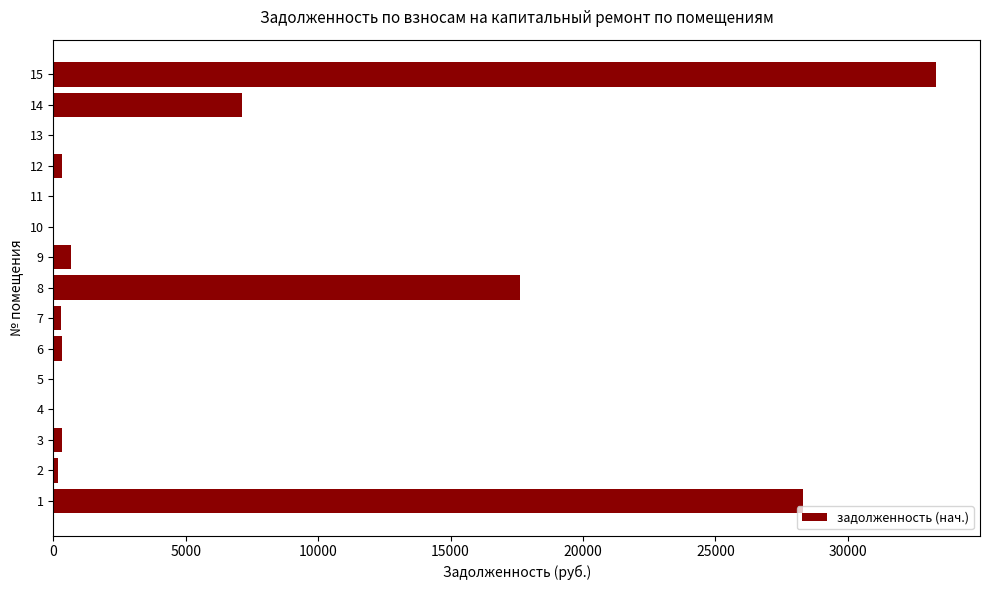

What is the maximum value shown in the chart?

33321.0